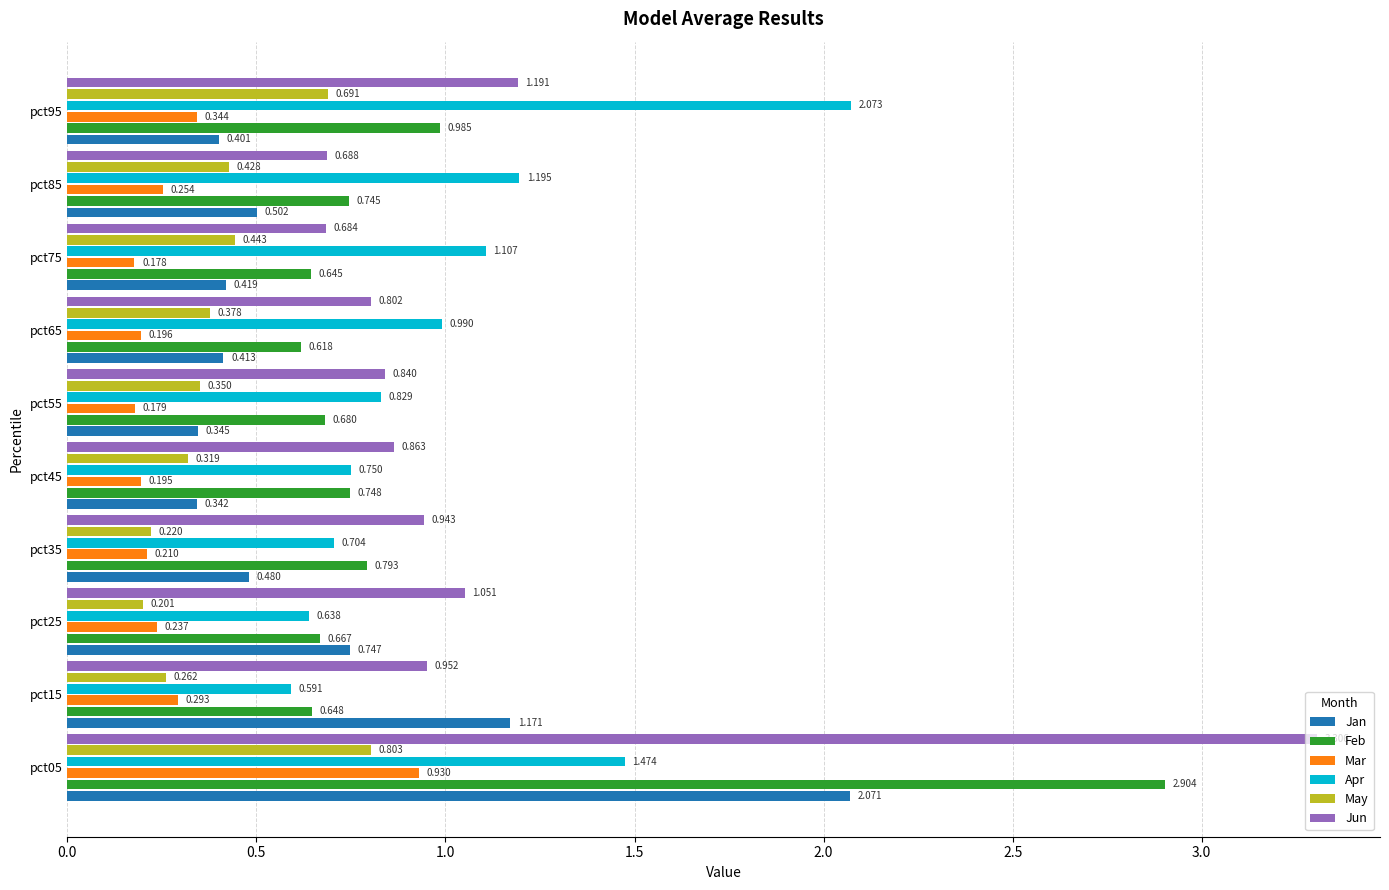

Which series has the largest range (max minus min)?

Jun